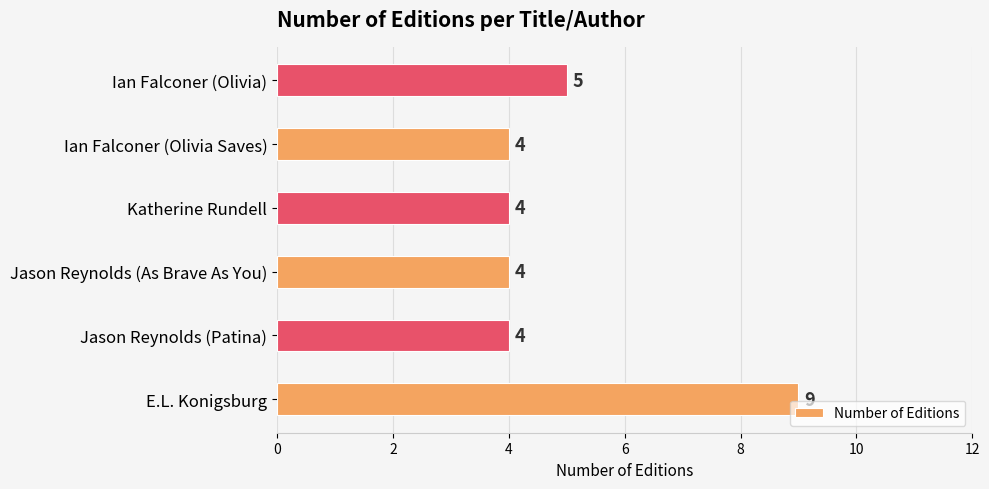

How many data points are above 4?

2